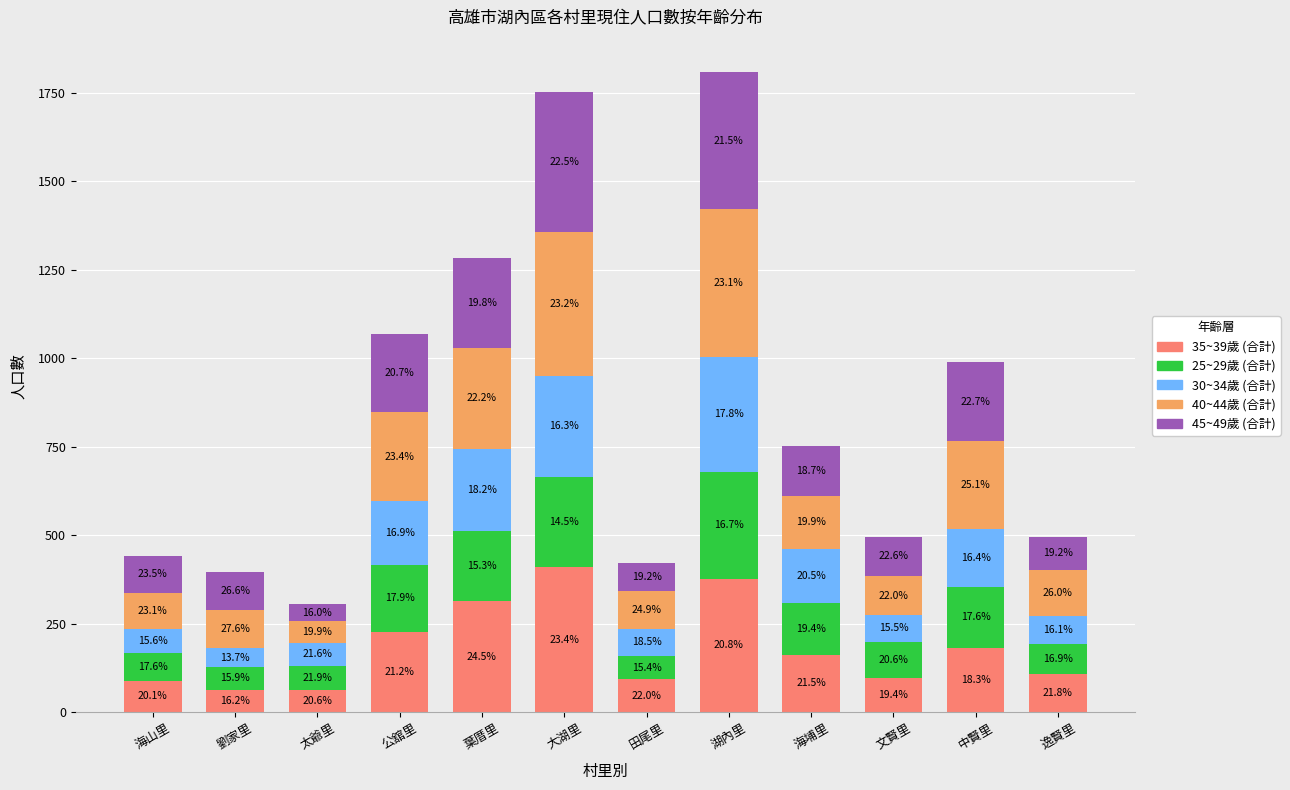

Does the chart contain stacked bars?

Yes